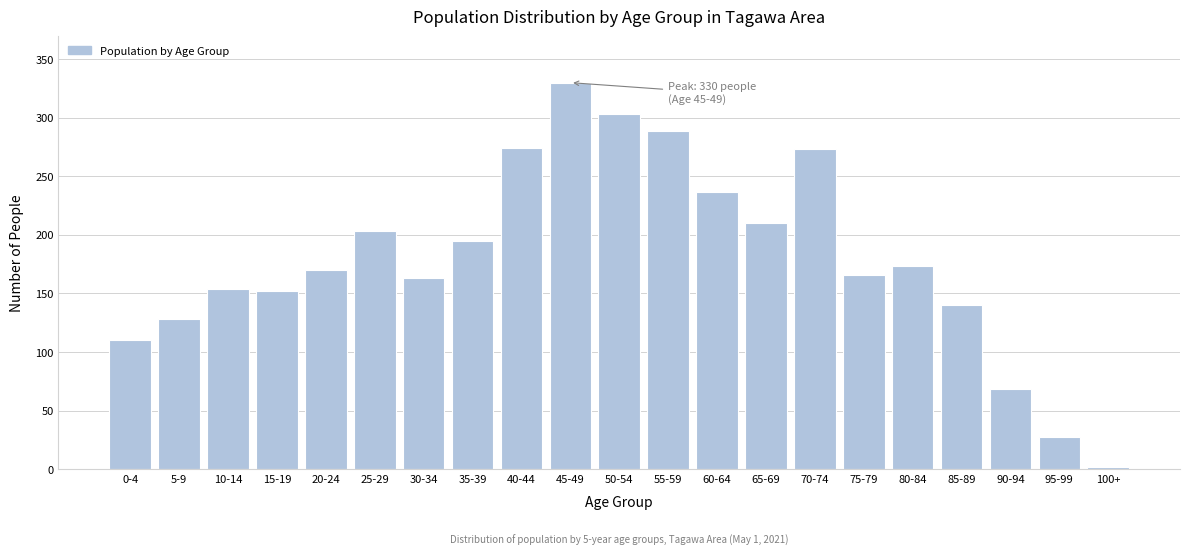

What is the label of the 16th bar from the left?

75-79